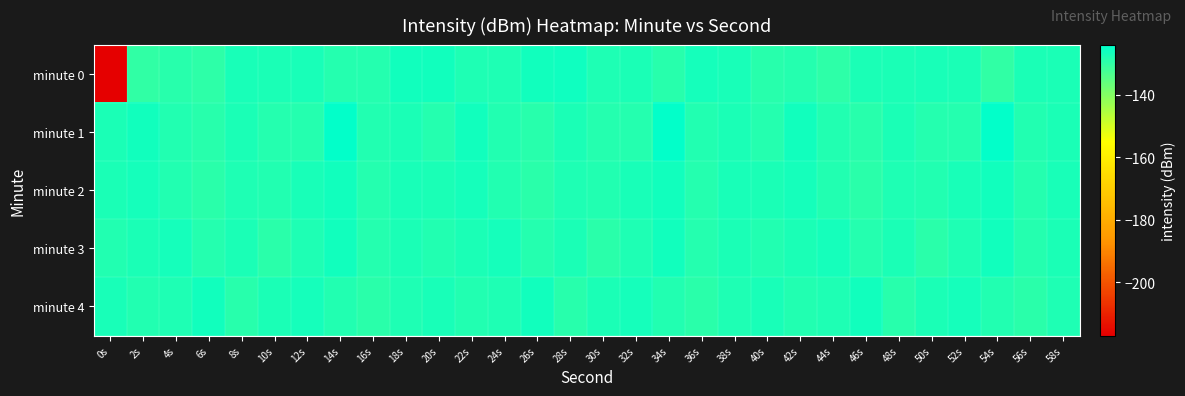

Reading right to left, extract all data points from this chart.

minute 0: 58s=-127.5	56s=-127.5	54s=-130.1	52s=-127.3	50s=-127.2	48s=-127.5	46s=-127.6	44s=-129.5	42s=-128.4	40s=-129.0	38s=-127.1	36s=-126.7	34s=-128.8	32s=-127.5	30s=-127.9	28s=-126.0	26s=-126.5	24s=-127.7	22s=-128.0	20s=-126.3	18s=-126.5	16s=-128.7	14s=-128.4	12s=-127.0	10s=-127.3	8s=-127.2	6s=-129.5	4s=-128.9	2s=-129.9	0s=-217.0
minute 1: 58s=-127.4	56s=-128.3	54s=-124.4	52s=-128.4	50s=-128.7	48s=-127.6	46s=-128.8	44s=-128.3	42s=-126.2	40s=-128.4	38s=-127.4	36s=-128.3	34s=-124.4	32s=-128.4	30s=-128.7	28s=-127.6	26s=-128.8	24s=-128.3	22s=-126.2	20s=-128.4	18s=-127.4	16s=-128.3	14s=-124.4	12s=-128.4	10s=-128.7	8s=-127.6	6s=-128.8	4s=-128.3	2s=-126.2	0s=-127.3
minute 2: 58s=-127.2	56s=-128.7	54s=-126.5	52s=-127.1	50s=-128.3	48s=-127.9	46s=-129.2	44s=-128.1	42s=-126.8	40s=-127.5	38s=-127.2	36s=-128.7	34s=-126.5	32s=-127.1	30s=-128.3	28s=-127.9	26s=-129.2	24s=-128.1	22s=-126.8	20s=-127.5	18s=-127.2	16s=-128.7	14s=-126.5	12s=-127.1	10s=-128.3	8s=-127.9	6s=-129.2	4s=-128.1	2s=-126.8	0s=-127.5
minute 3: 58s=-127.6	56s=-128.4	54s=-126.2	52s=-127.8	50s=-129.1	48s=-127.3	46s=-128.6	44s=-126.9	42s=-127.4	40s=-128.2	38s=-127.6	36s=-128.4	34s=-126.2	32s=-127.8	30s=-129.1	28s=-127.3	26s=-128.6	24s=-126.9	22s=-127.4	20s=-128.2	18s=-127.6	16s=-128.4	14s=-126.2	12s=-127.8	10s=-129.1	8s=-127.3	6s=-128.6	4s=-126.9	2s=-127.4	0s=-128.2
minute 4: 58s=-127.9	56s=-129.2	54s=-128.1	52s=-126.8	50s=-127.5	48s=-128.8	46s=-126.4	44s=-127.7	42s=-128.3	40s=-127.1	38s=-127.9	36s=-129.2	34s=-128.1	32s=-126.8	30s=-127.5	28s=-128.8	26s=-126.4	24s=-127.7	22s=-128.3	20s=-127.1	18s=-127.9	16s=-129.2	14s=-128.1	12s=-126.8	10s=-127.5	8s=-128.8	6s=-126.4	4s=-127.7	2s=-128.3	0s=-127.1